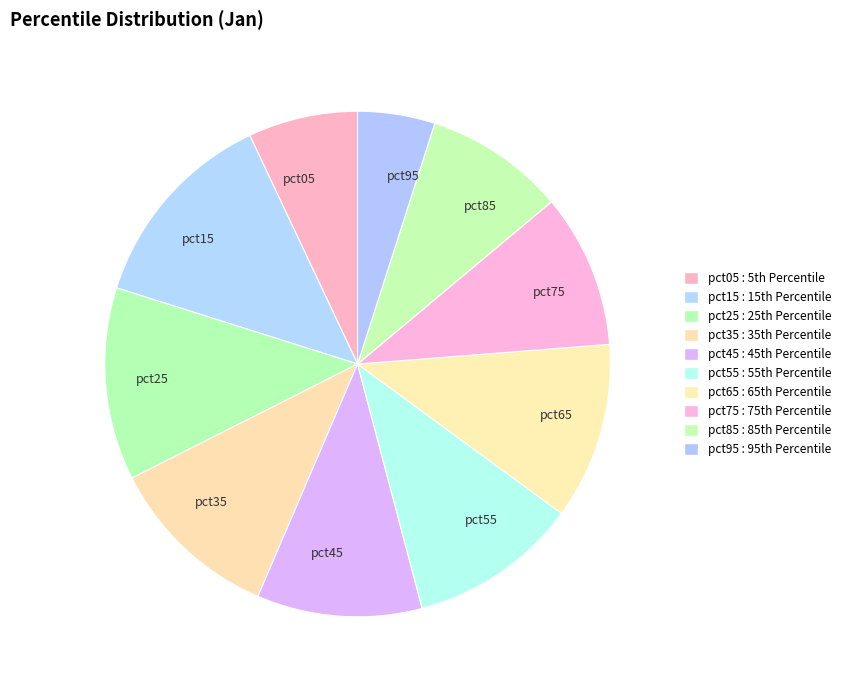

Is there a majority slice in this chart?

No